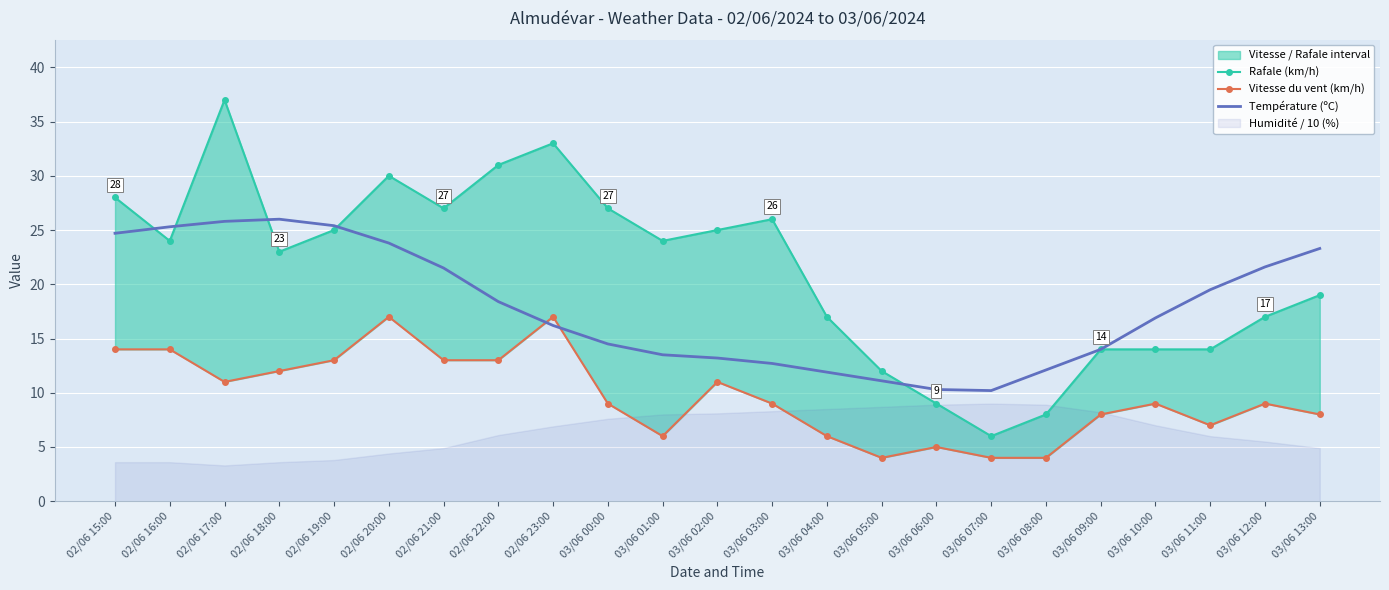

Reading left to right, extract all data points from this chart.

Rafale (km/h): 02/06 15:00=28.0	02/06 16:00=24.0	02/06 17:00=37.0	02/06 18:00=23.0	02/06 19:00=25.0	02/06 20:00=30.0	02/06 21:00=27.0	02/06 22:00=31.0	02/06 23:00=33.0	03/06 00:00=27.0	03/06 01:00=24.0	03/06 02:00=25.0	03/06 03:00=26.0	03/06 04:00=17.0	03/06 05:00=12.0	03/06 06:00=9.0	03/06 07:00=6.0	03/06 08:00=8.0	03/06 09:00=14.0	03/06 10:00=14.0	03/06 11:00=14.0	03/06 12:00=17.0	03/06 13:00=19.0
Vitesse du vent (km/h): 02/06 15:00=14.0	02/06 16:00=14.0	02/06 17:00=11.0	02/06 18:00=12.0	02/06 19:00=13.0	02/06 20:00=17.0	02/06 21:00=13.0	02/06 22:00=13.0	02/06 23:00=17.0	03/06 00:00=9.0	03/06 01:00=6.0	03/06 02:00=11.0	03/06 03:00=9.0	03/06 04:00=6.0	03/06 05:00=4.0	03/06 06:00=5.0	03/06 07:00=4.0	03/06 08:00=4.0	03/06 09:00=8.0	03/06 10:00=9.0	03/06 11:00=7.0	03/06 12:00=9.0	03/06 13:00=8.0
Température (ºC): 02/06 15:00=24.7	02/06 16:00=25.3	02/06 17:00=25.8	02/06 18:00=26.0	02/06 19:00=25.4	02/06 20:00=23.8	02/06 21:00=21.5	02/06 22:00=18.4	02/06 23:00=16.2	03/06 00:00=14.5	03/06 01:00=13.5	03/06 02:00=13.2	03/06 03:00=12.7	03/06 04:00=11.9	03/06 05:00=11.1	03/06 06:00=10.3	03/06 07:00=10.2	03/06 08:00=12.1	03/06 09:00=14.0	03/06 10:00=16.9	03/06 11:00=19.5	03/06 12:00=21.6	03/06 13:00=23.3